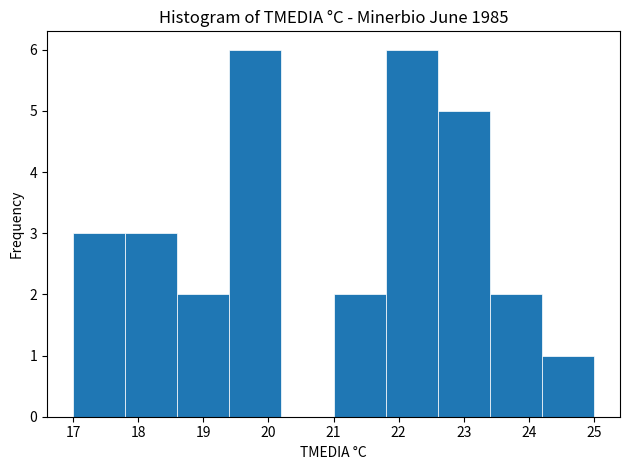

How tall is the bar that spans 19.4 to 20.2 on the x-axis? The values are not printed on the chart, so give them approximately, as read against the axis.

6